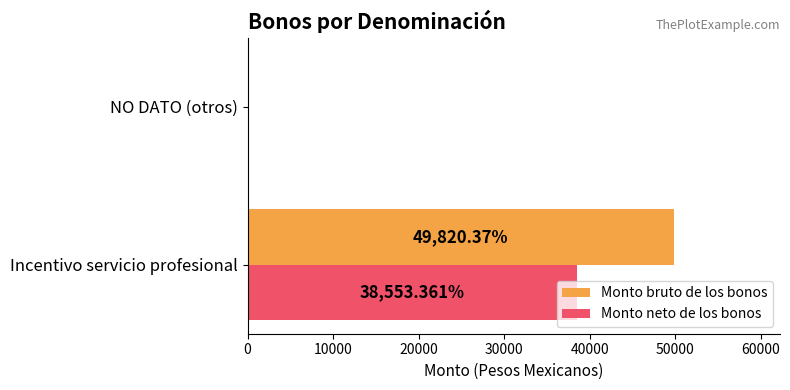

Between Incentivo servicio profesional and NO DATO (otros), which series saw the biggest shift?

Monto bruto de los bonos